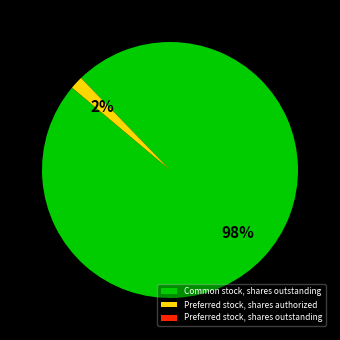

Is it true that Common stock, shares outstanding is 93% of the pie?

False